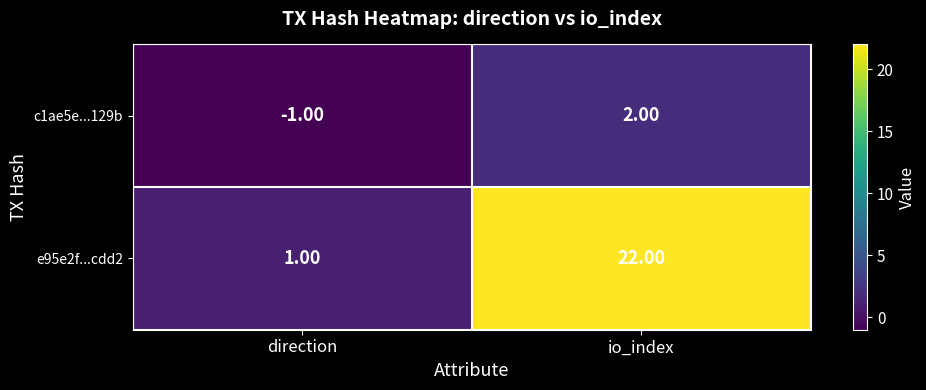

What is the maximum value shown in the chart?

22